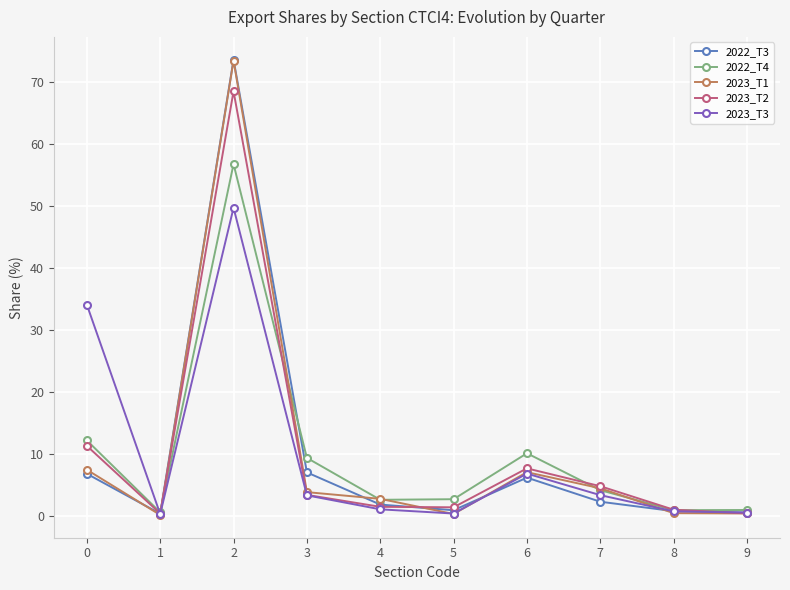

What is the value of the 2022_T3 point at the 6th from the left?

0.9